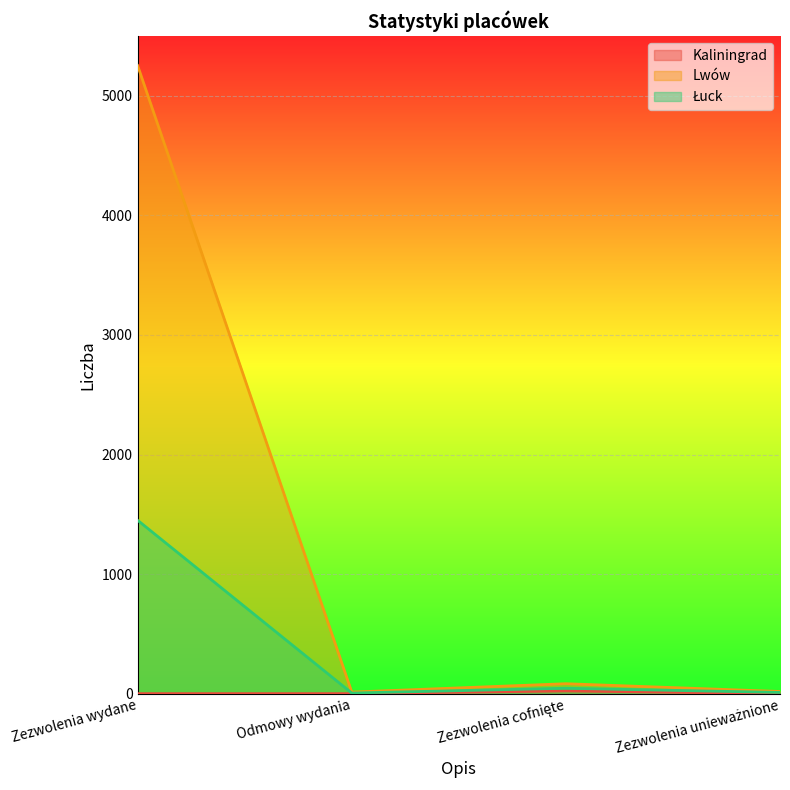

True or false: Kaliningrad and Lwów intersect in this chart.

False